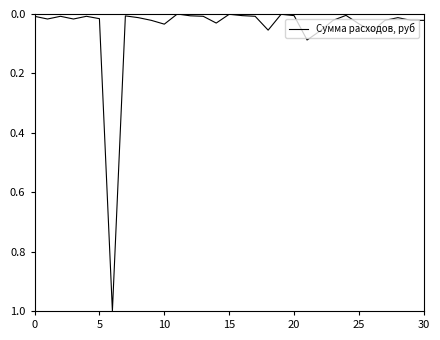

What is the difference between the maximum and minimum values?

1.0